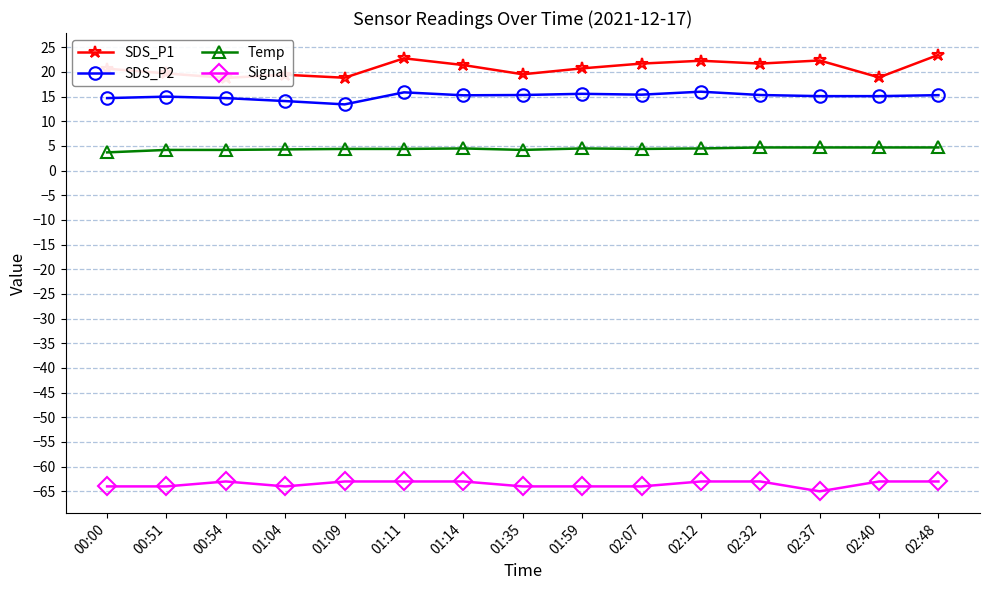

True or false: SDS_P1 and Signal intersect in this chart.

False